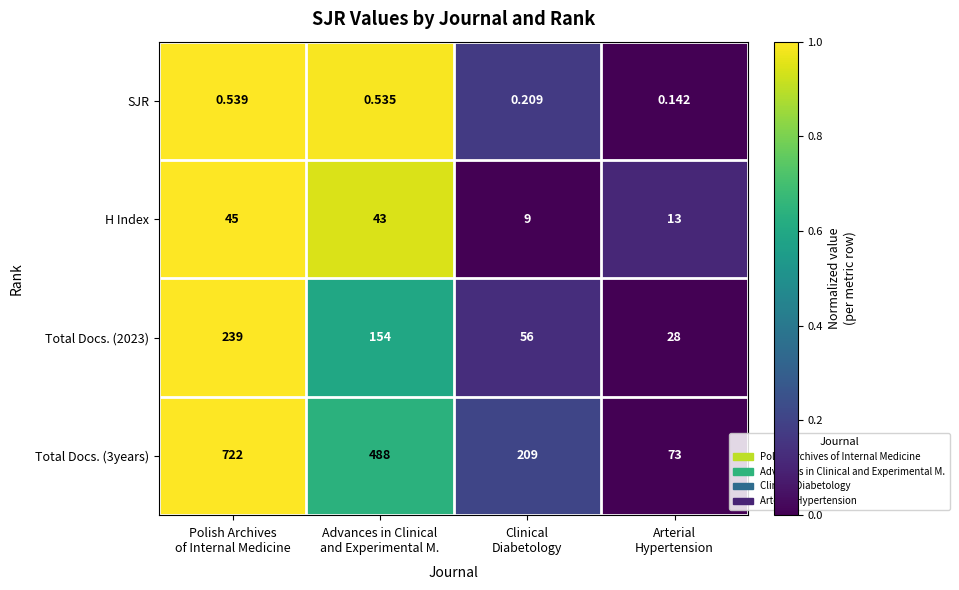

Between Polish Archives
of Internal Medicine and Arterial
Hypertension, which series saw the biggest shift?

Total Docs. (3years)